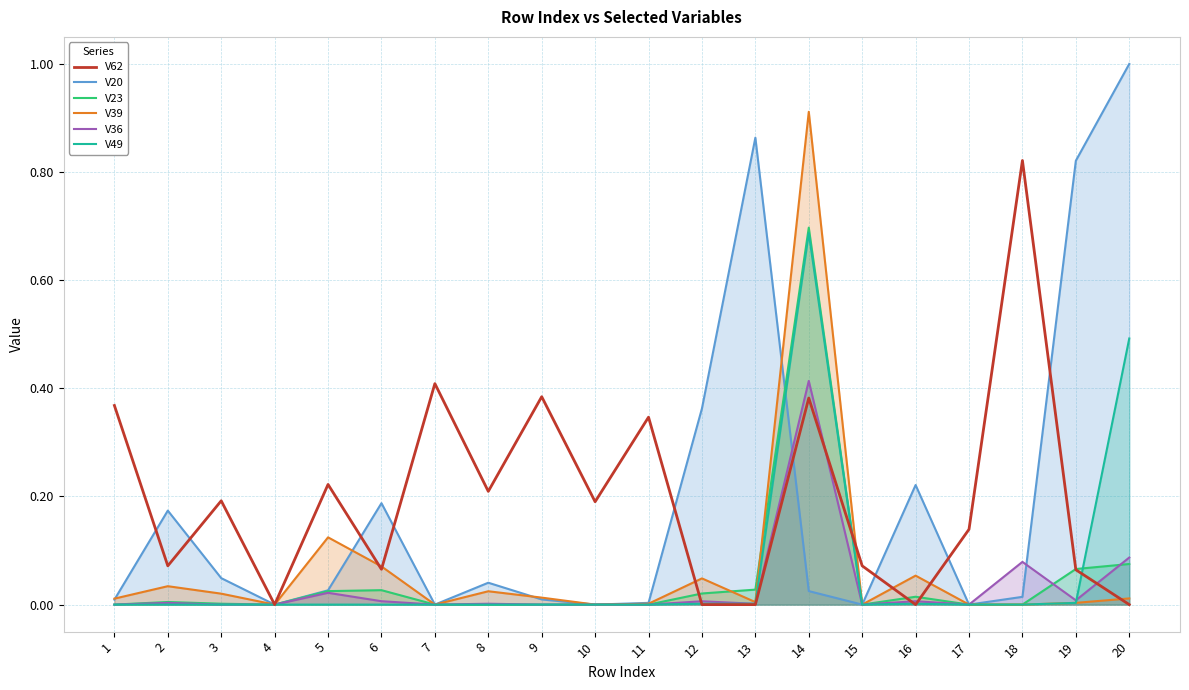

True or false: V39 and V36 cross at least once.

False